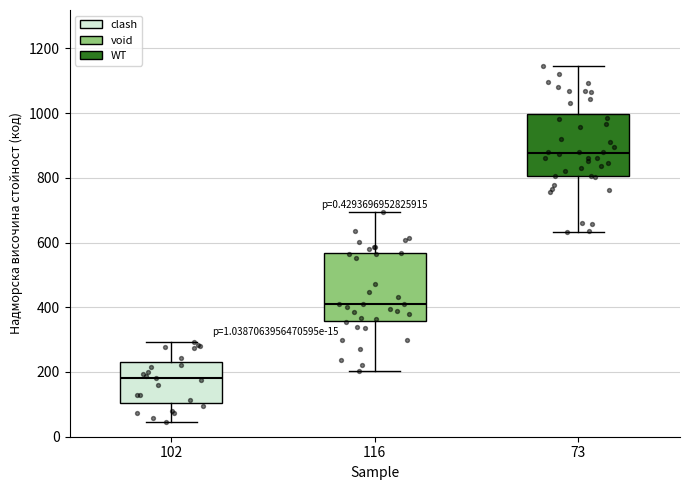

Which box has the lowest median line?

102